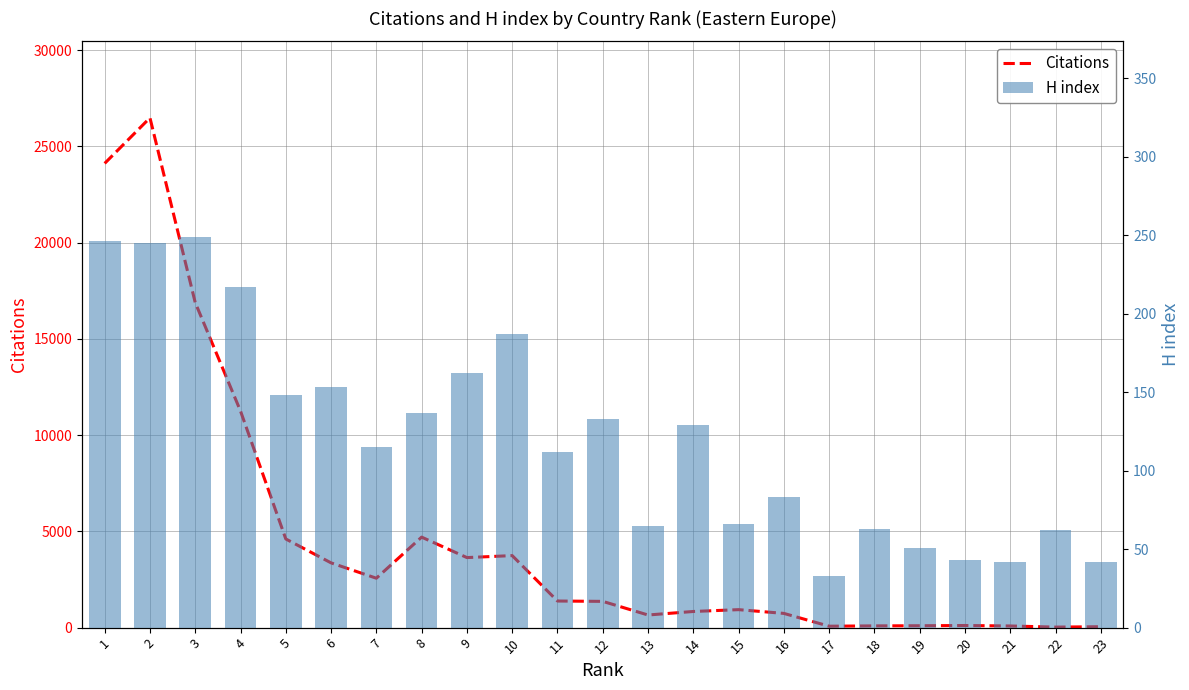

What value does the H index series have at 5?

148